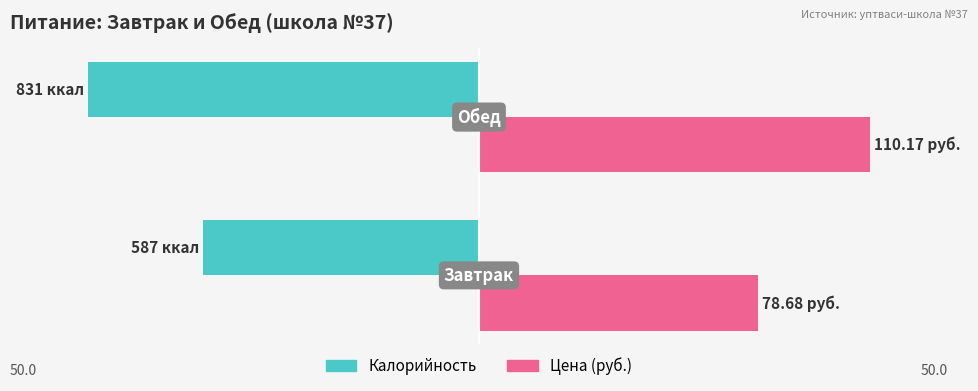

Which series has the largest range (max minus min)?

Калорийность